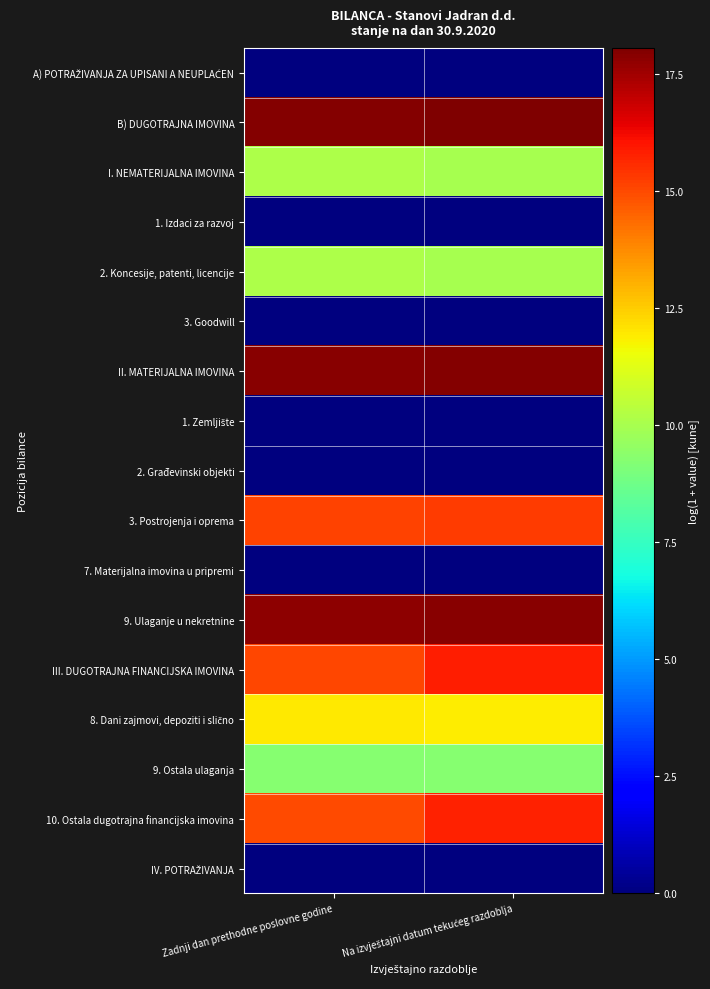

Which category has the highest value across all series?

Na izvještajni datum tekućeg razdoblja